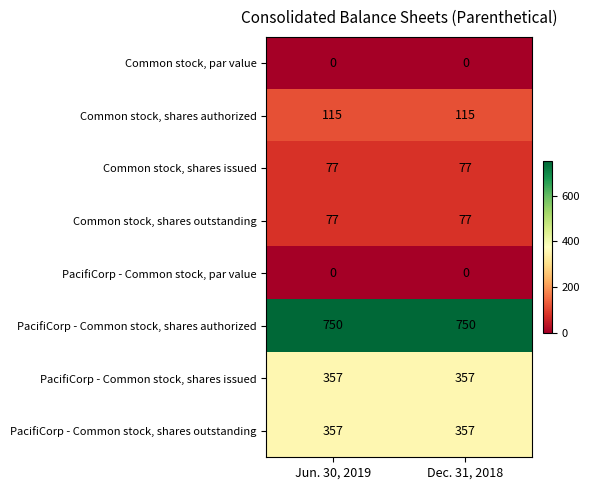

What is the spread (max minus min) of values at Jun. 30, 2019?

750